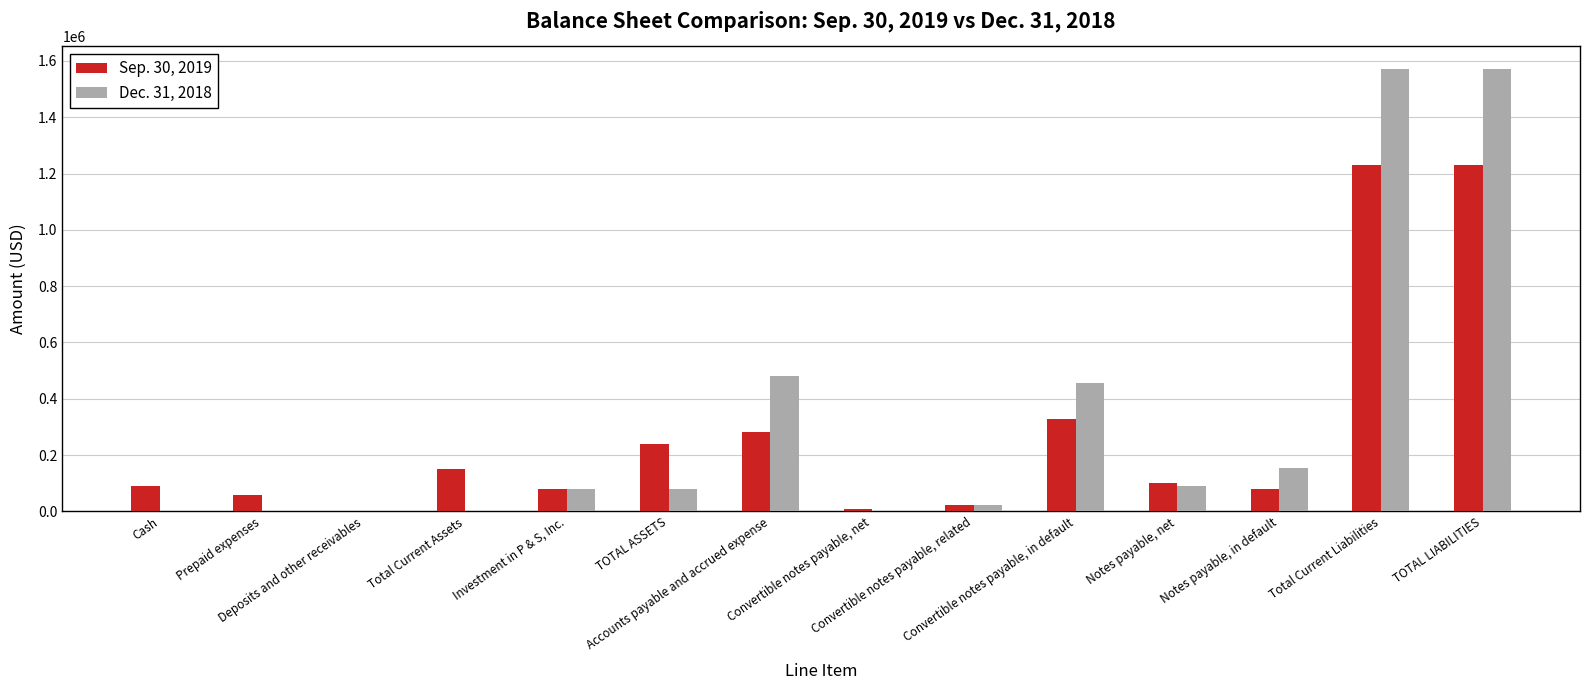

Rank the series by their average value, from highest to lowest.

Dec. 31, 2018, Sep. 30, 2019